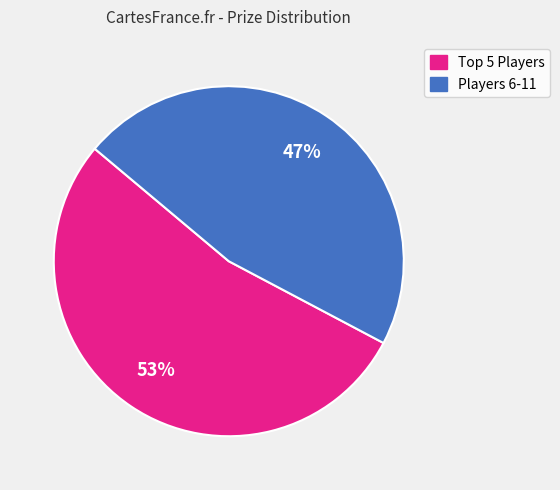

Is there any slice that represents more than half of the pie?

Yes